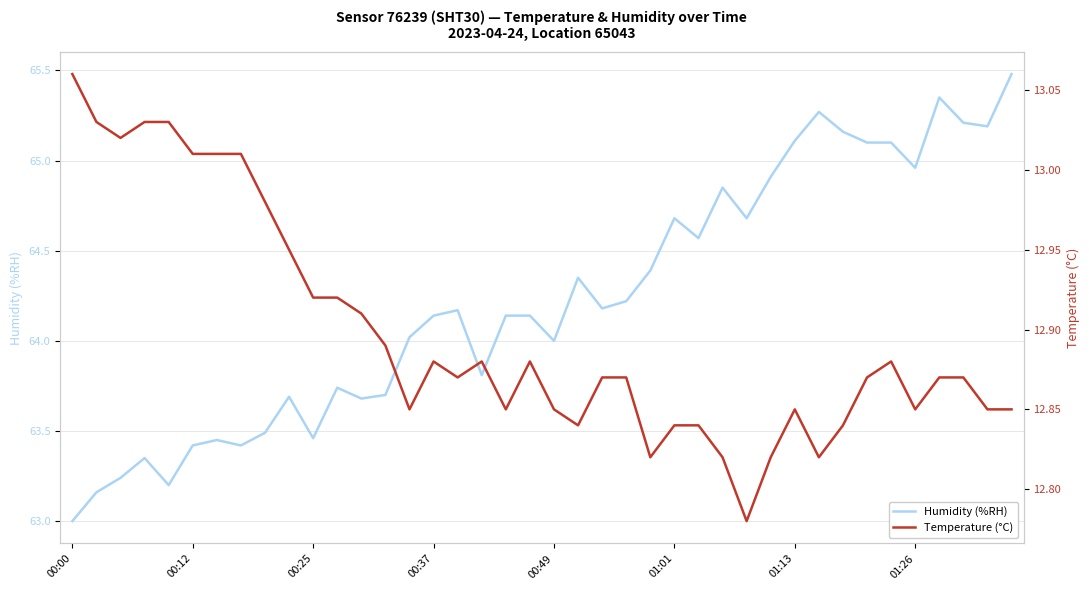

What is the difference between the maximum and minimum values in the Humidity (%RH) series?

2.5